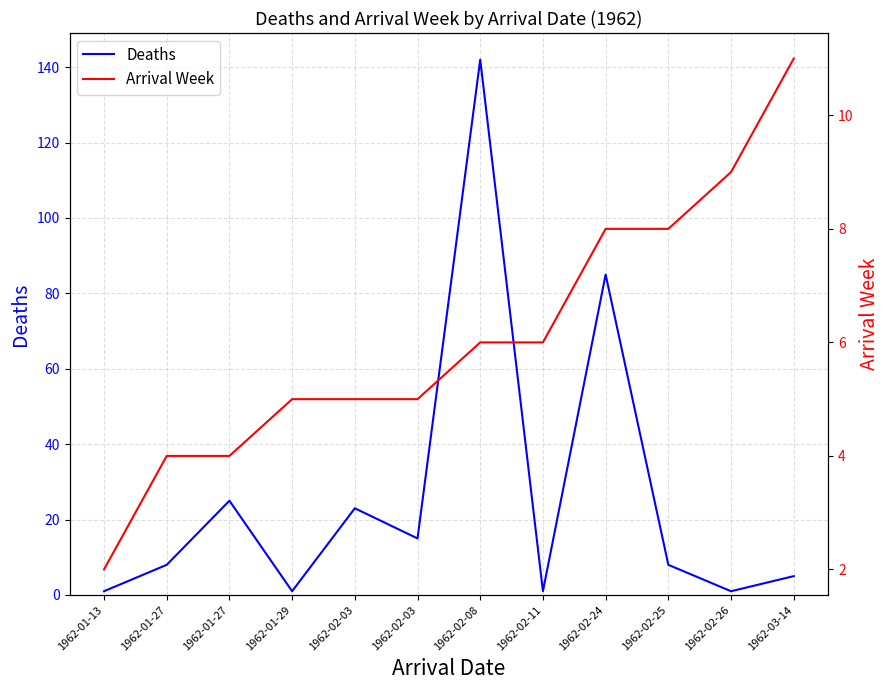

What are all the series names shown in the legend?

Deaths, Arrival Week